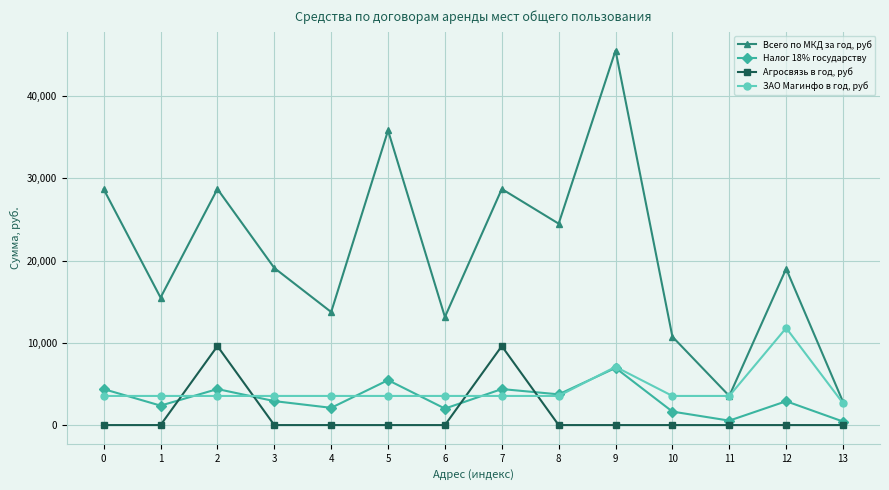

True or false: Всего по МКД за год, руб has a value of 15563.3 at 0.

False